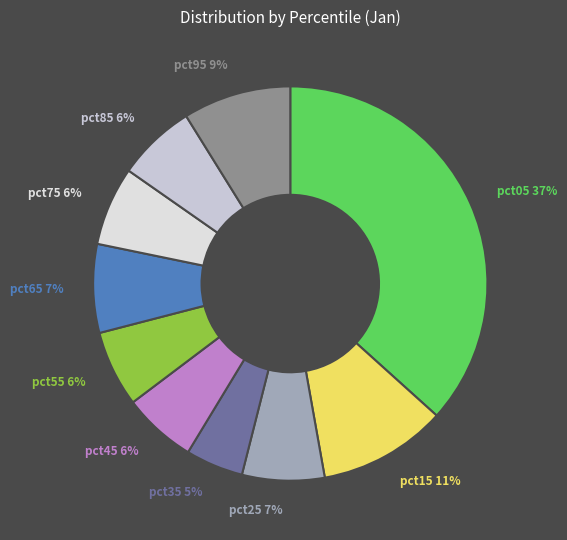

Count the number of slices in the pie.

10